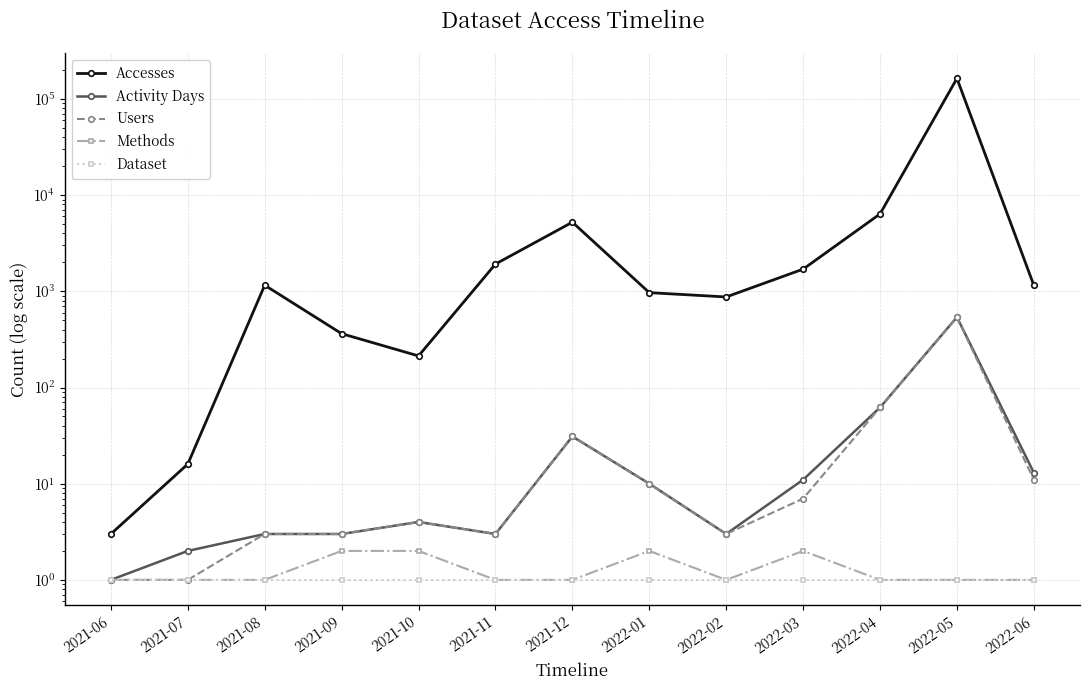

What is the label of the 13th point from the right?

2021-06